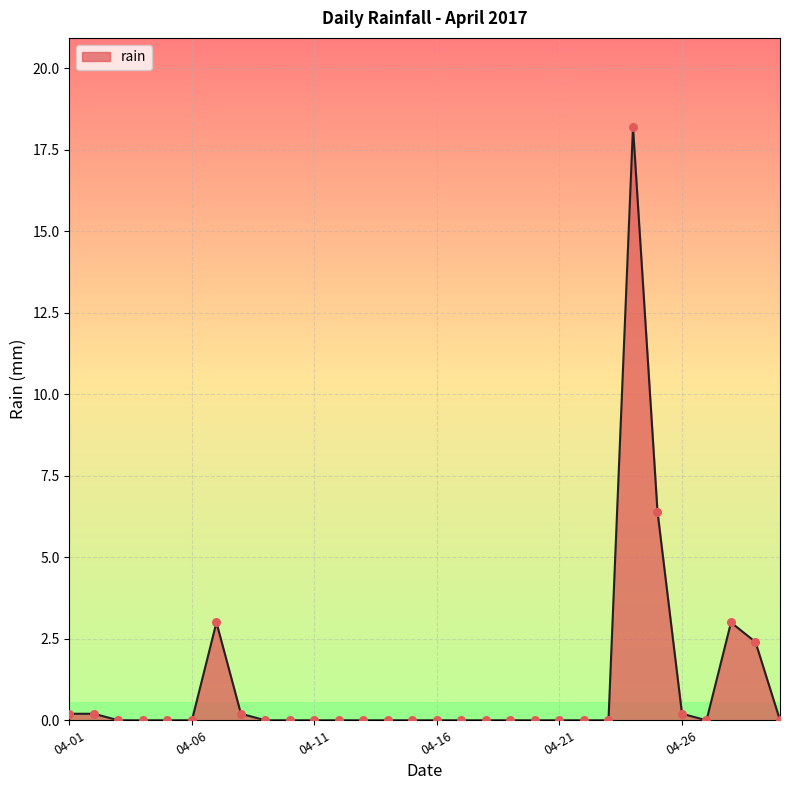

What is the maximum value shown in the chart?

18.2